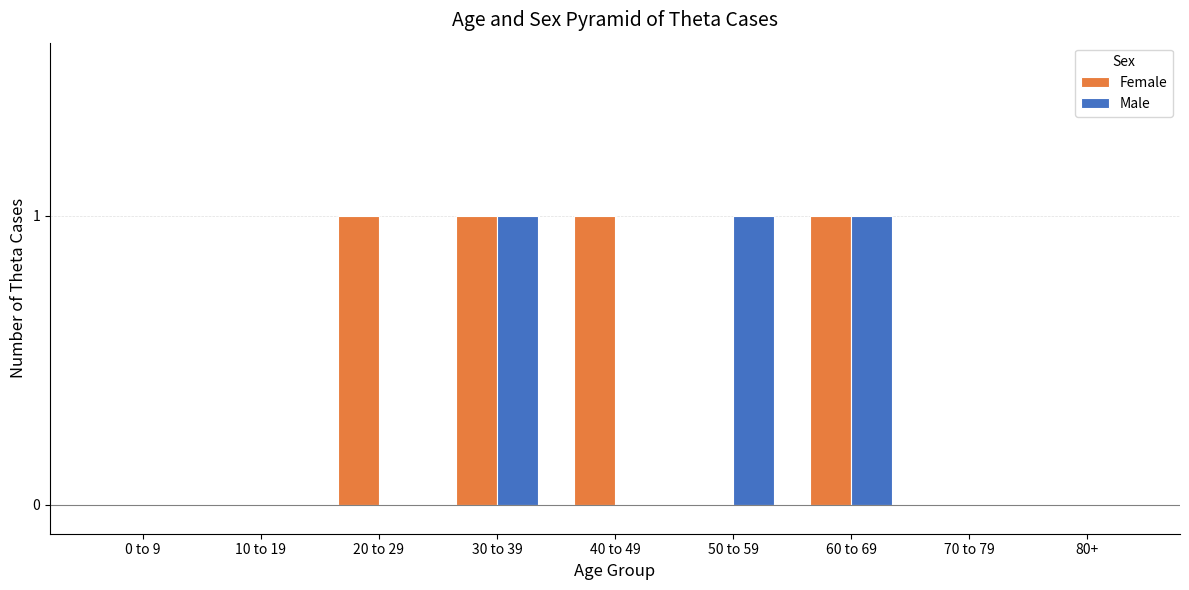

The value of Female at 10 to 19 is 1. True or false?

False